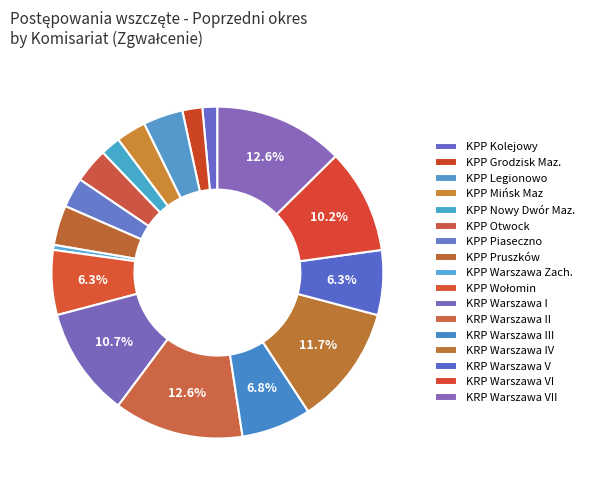

How many slices are in this pie chart?

17